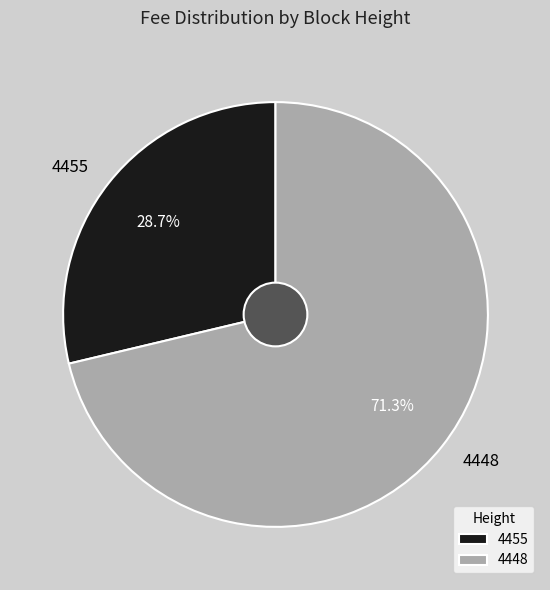

Does any single category account for the majority?

Yes